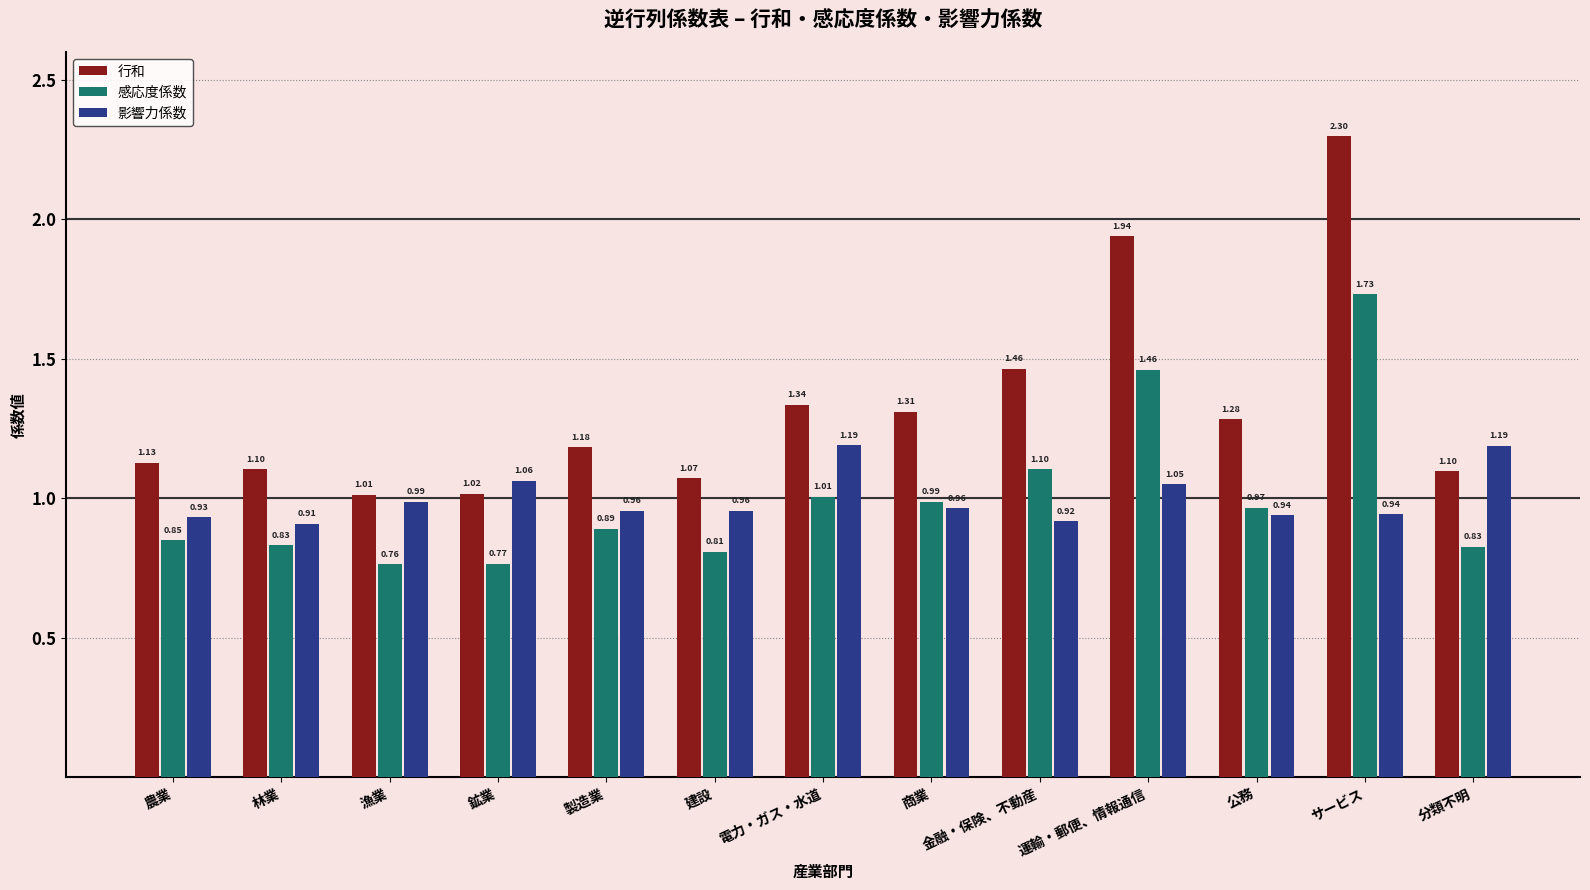

Between 建設 and 商業, which series saw the biggest shift?

行和